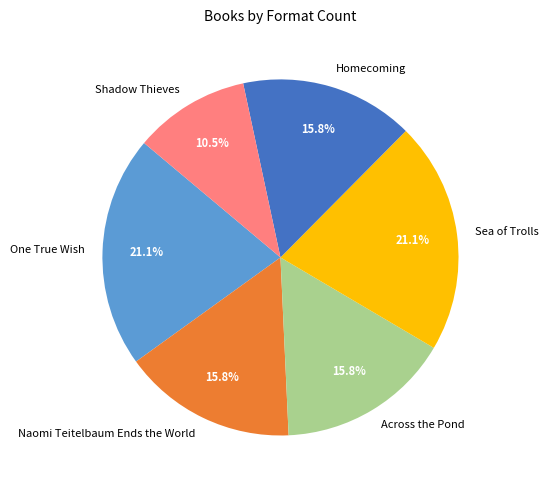

Does Naomi Teitelbaum Ends the World account for over 50% of the chart?

No